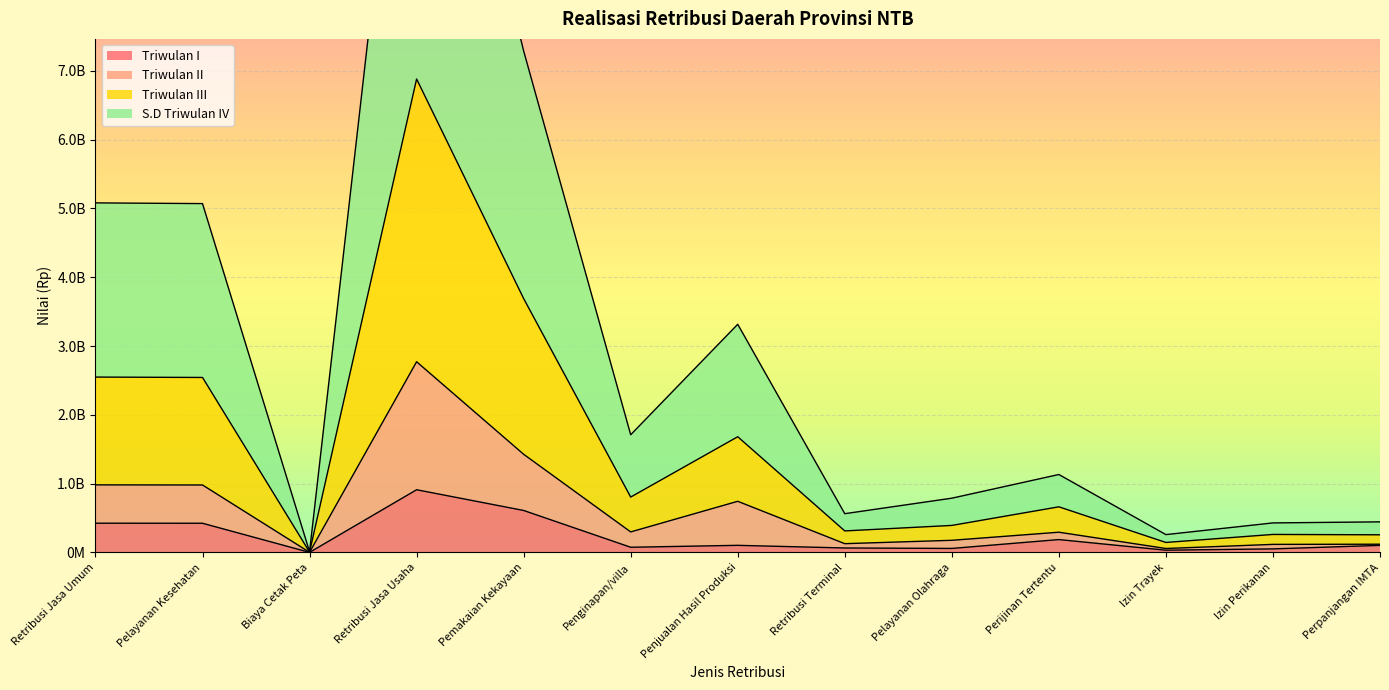

True or false: Triwulan II and Triwulan III intersect in this chart.

False